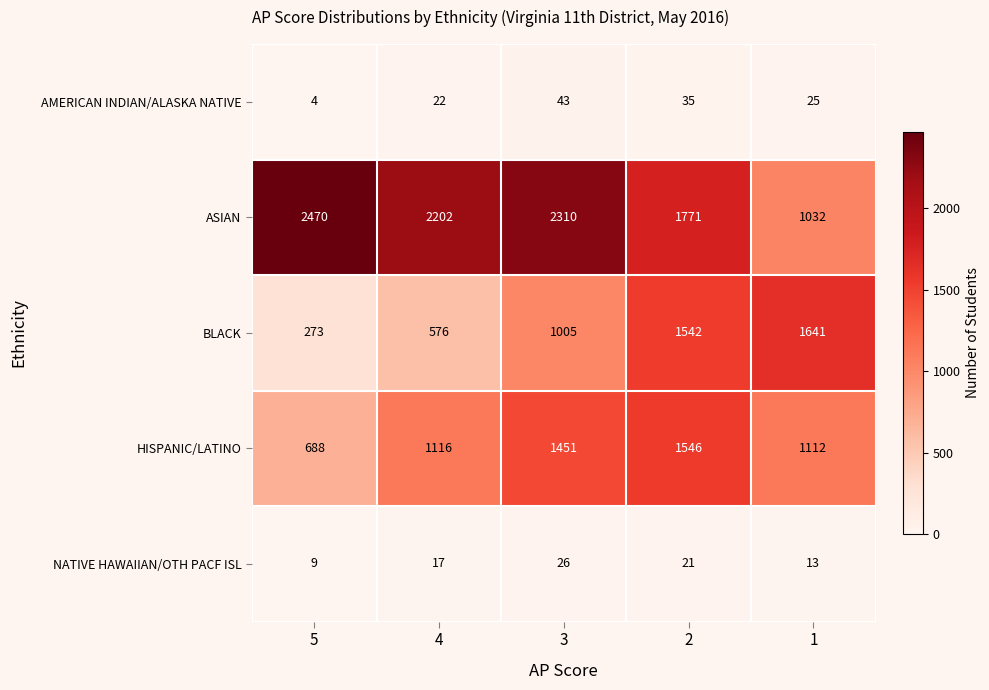

Which series has the largest total across all categories?

ASIAN